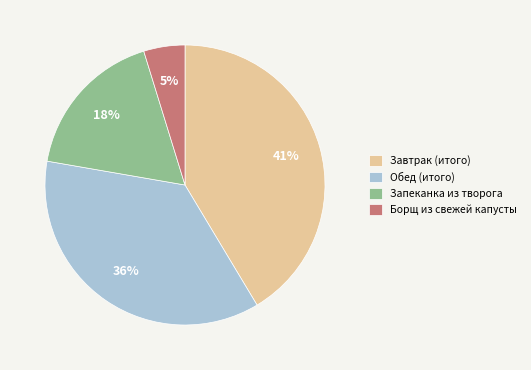

Is it true that Борщ из свежей капусты is 5% of the pie?

True